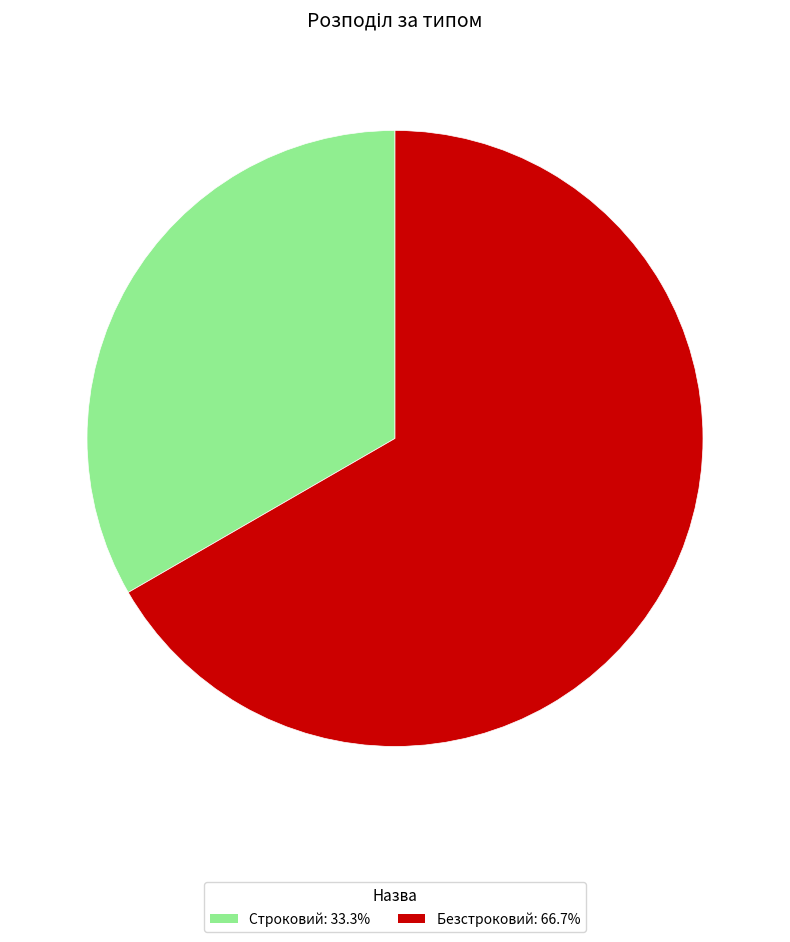

Which has a higher value, Безстроковий or Строковий?

Безстроковий